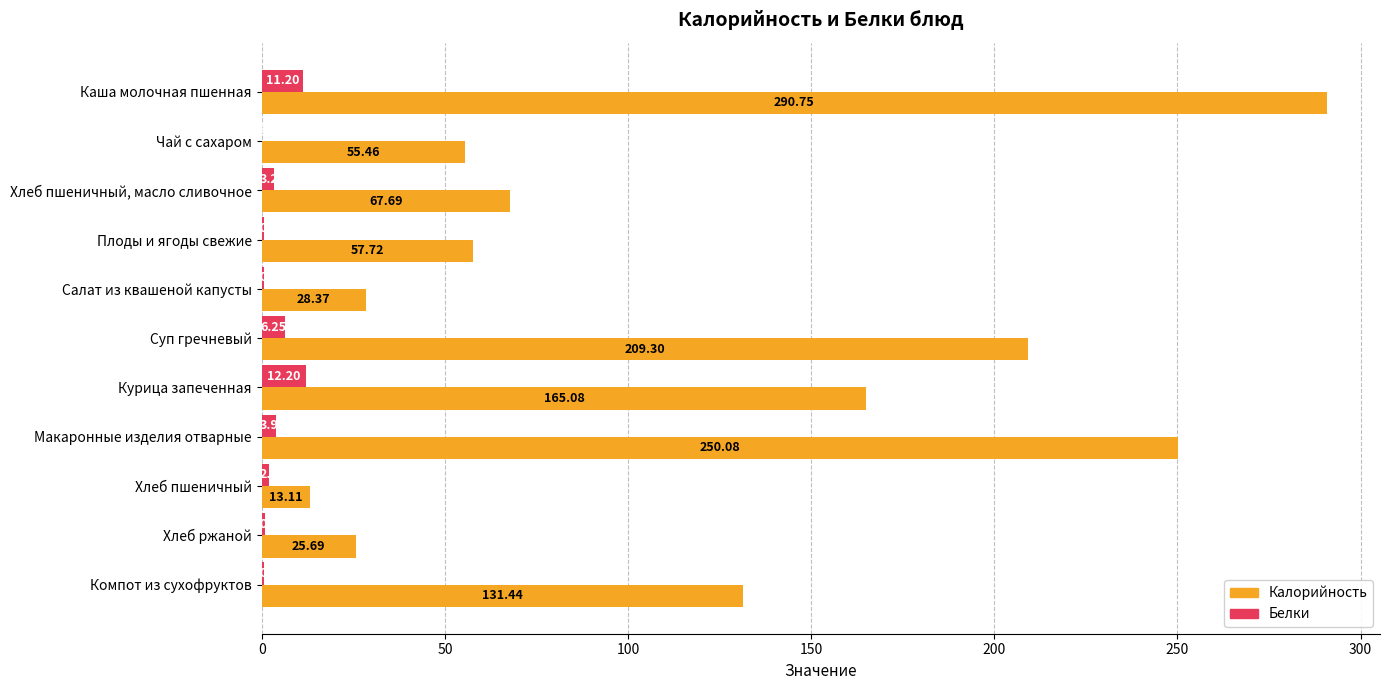

How many categories are shown in the chart?

11